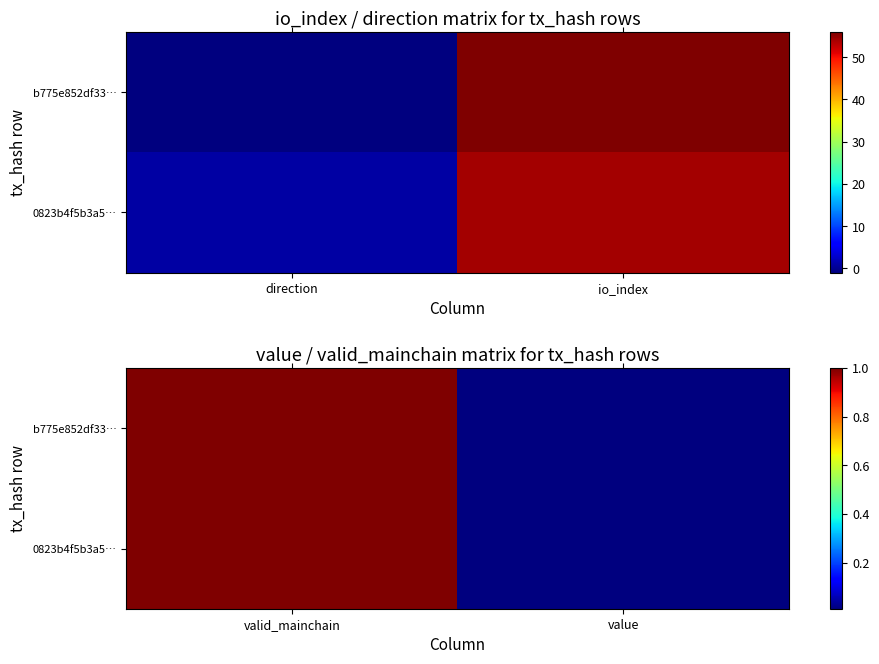

What value does the 0823b4f5b3a5… series have at valid_mainchain?

1.0